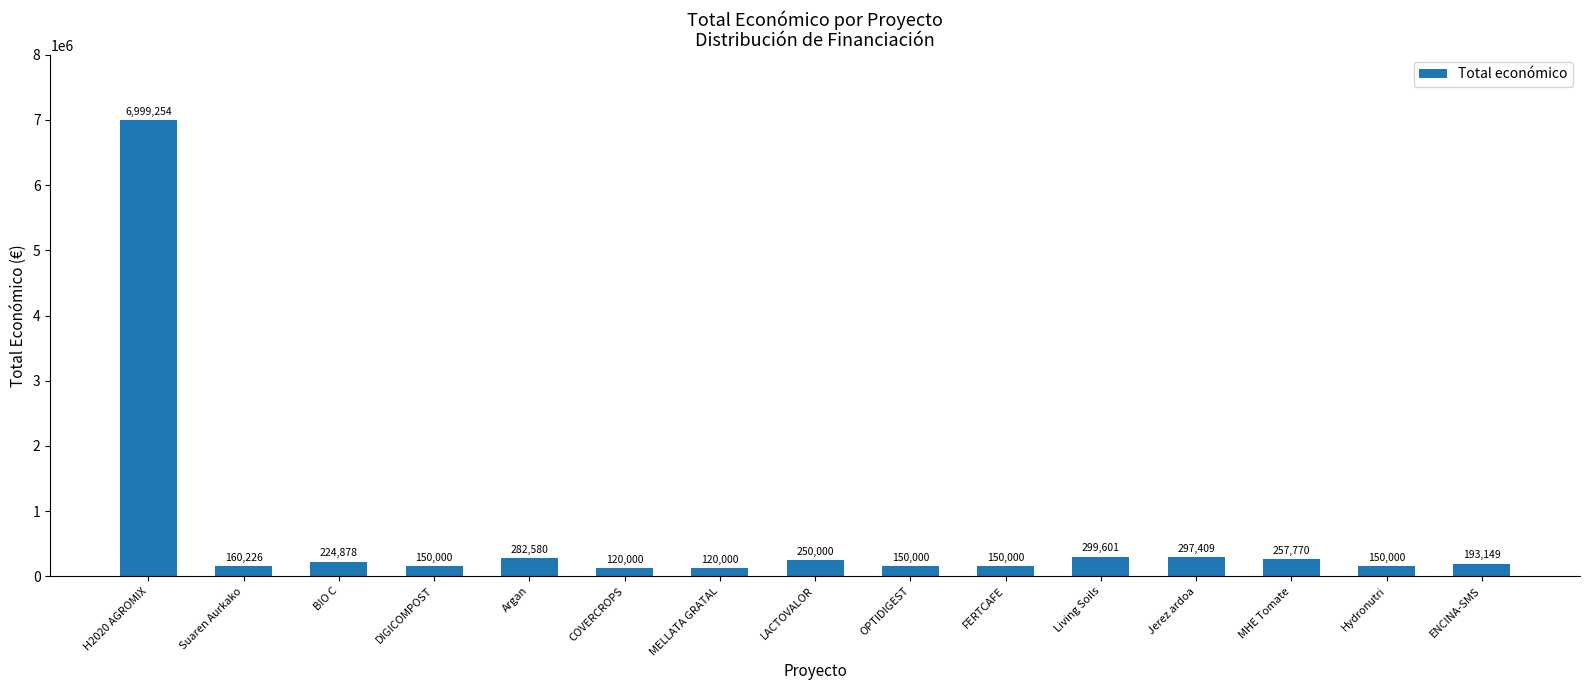

How many data points are less than 193149?

7